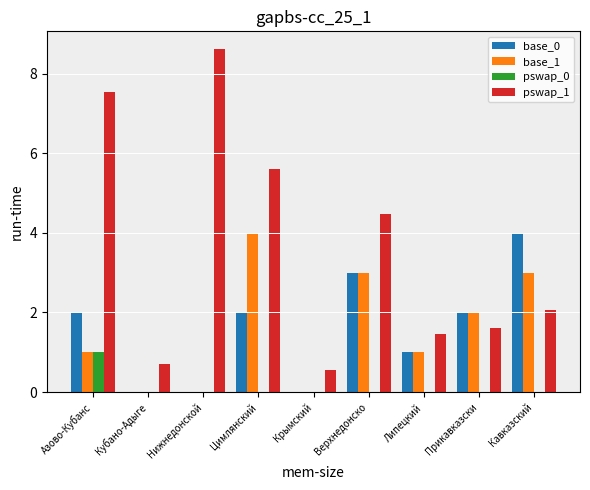

Is the value of base_1 at Прикавказски greater than the value of pswap_1 at Нижнедонской?

No